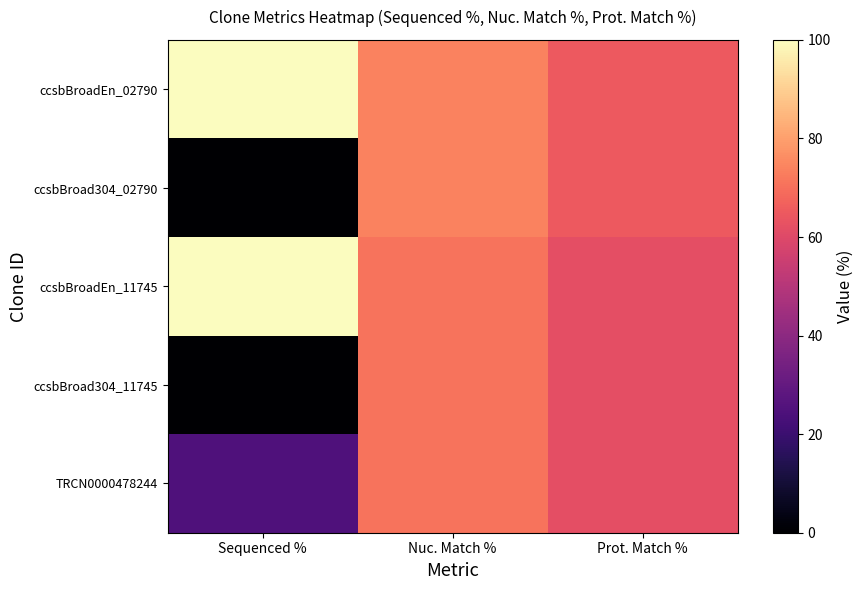

Which series has the largest total across all categories?

ccsbBroadEn_02790